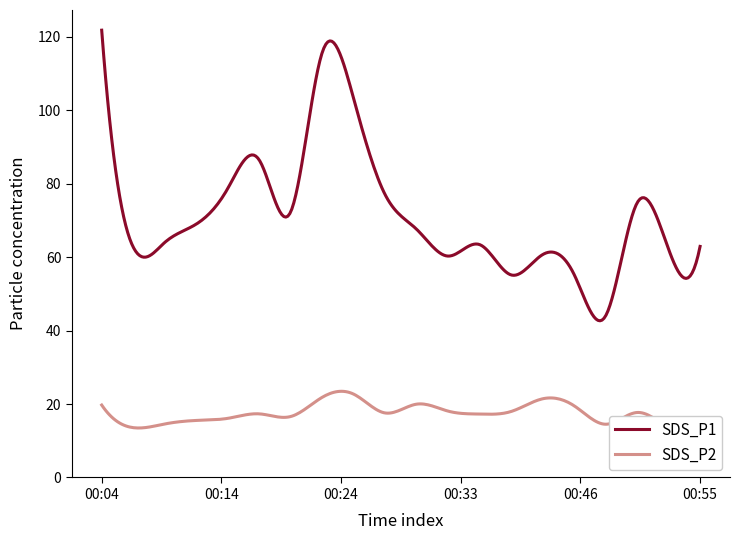

What is the maximum value shown in the chart?

121.8